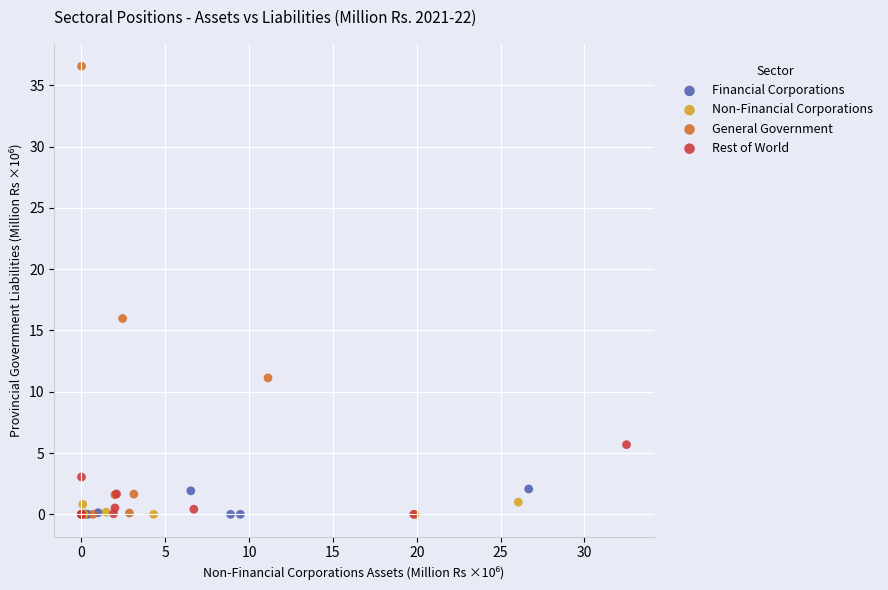

Which series reaches the maximum Y coordinate?

General Government